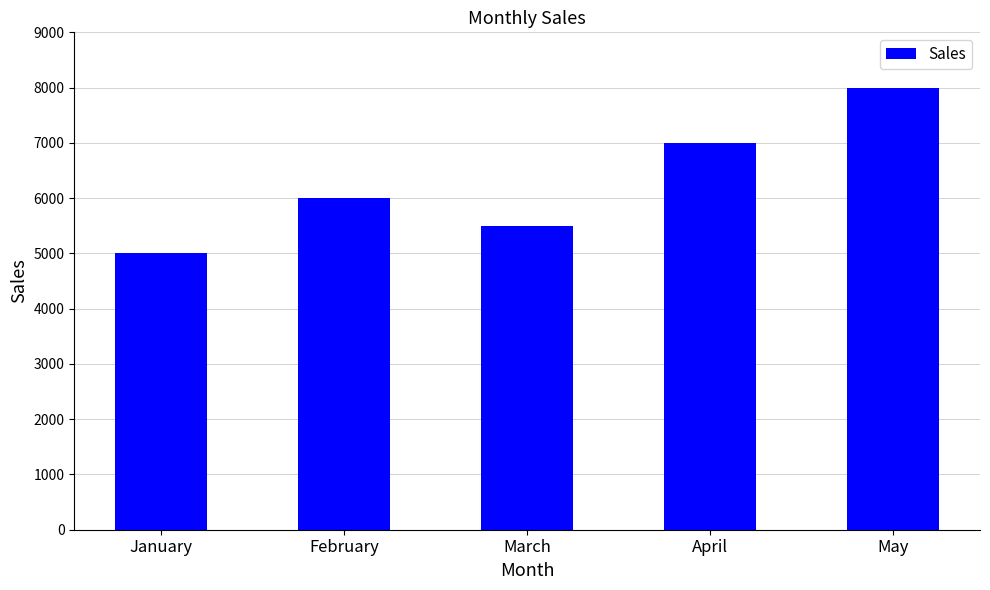

What is the approximate value at May, to the nearest 100?

8000